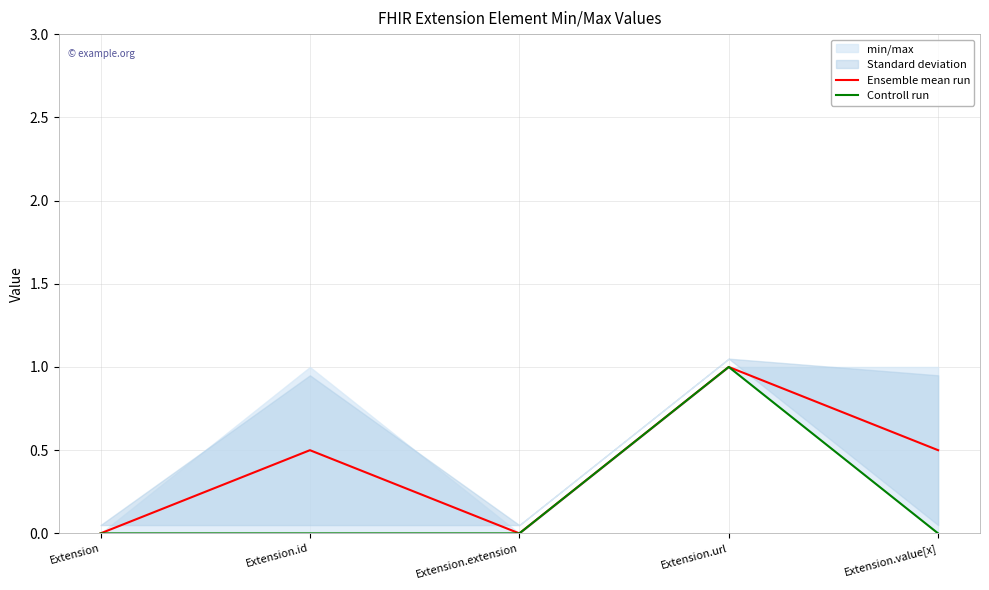

Which label corresponds to the smallest value in the chart?

Extension